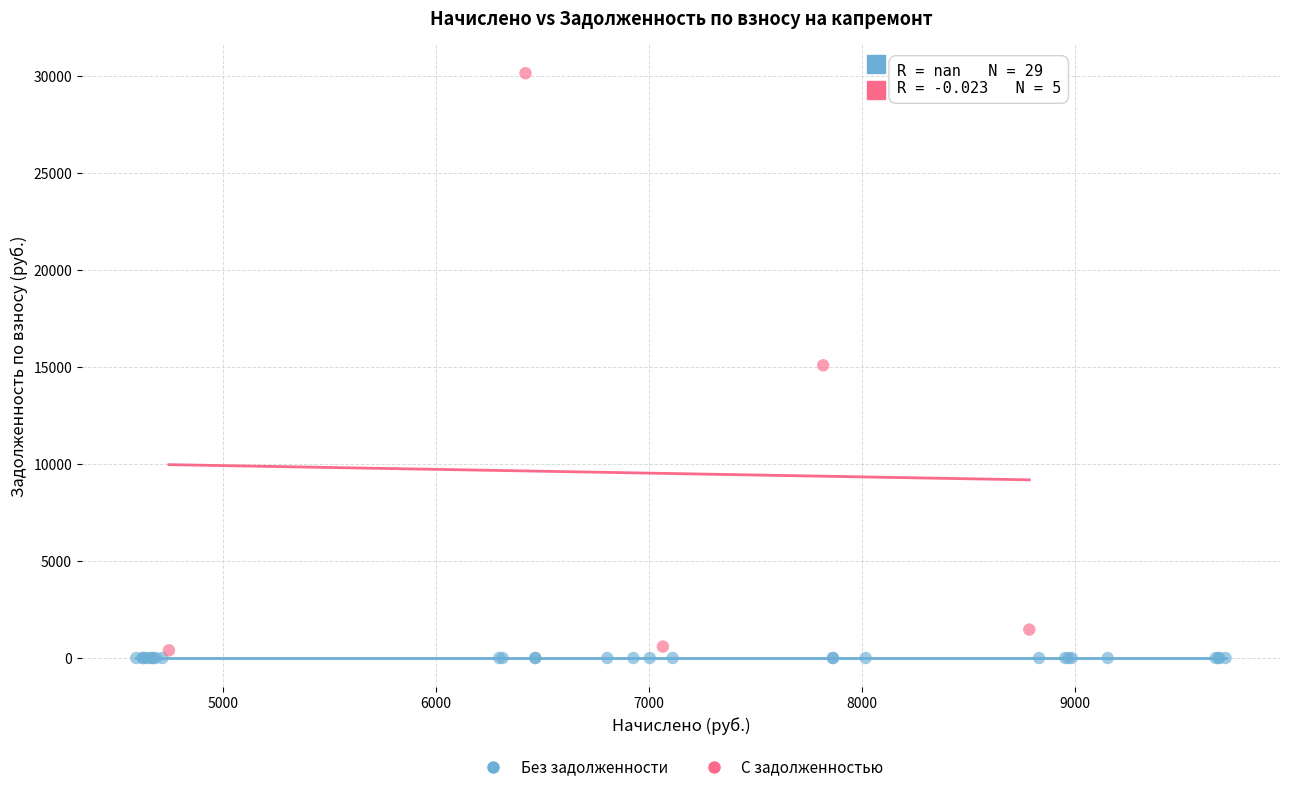

Which series contains the highest Y value?

С задолженностью